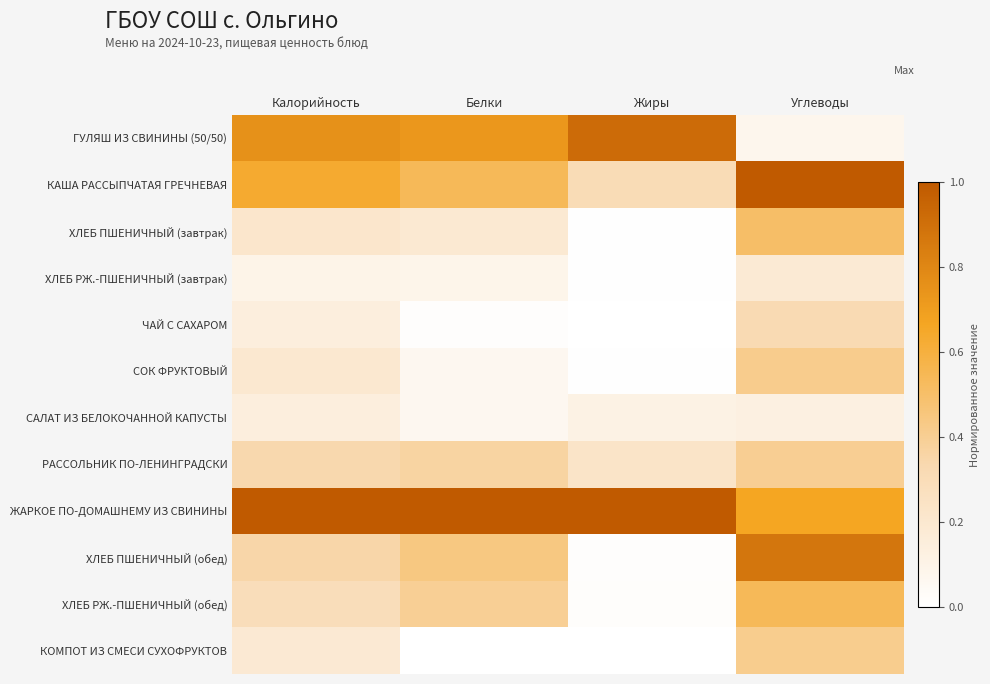

Between Жиры and Калорийность, which is larger?

Жиры